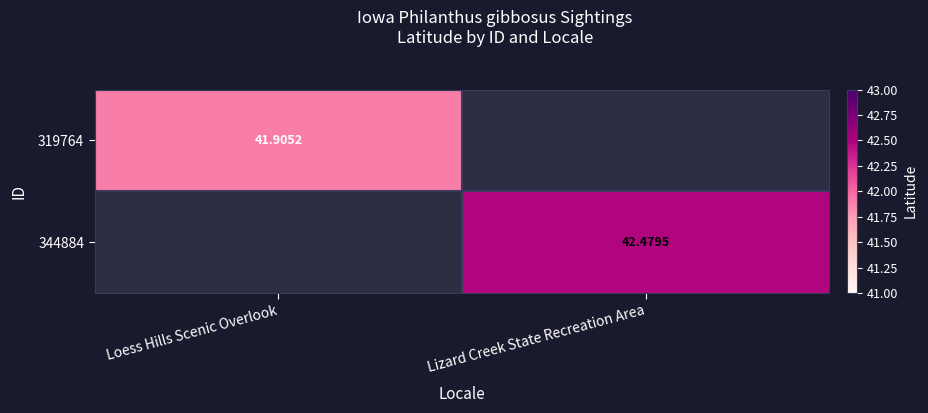

Is the value of 344884 at Lizard Creek State Recreation Area greater than the value of 319764 at Loess Hills Scenic Overlook?

Yes